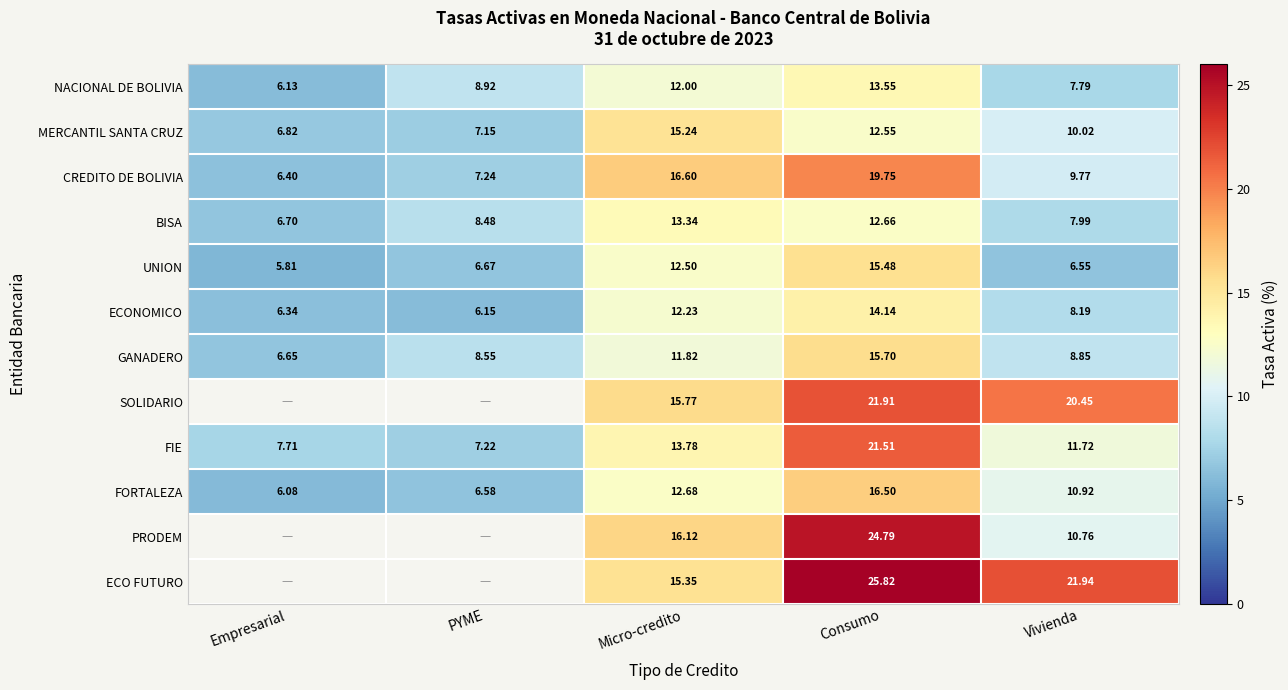

What is the difference between the maximum and second lowest values in the CREDITO DE BOLIVIA series?

12.5